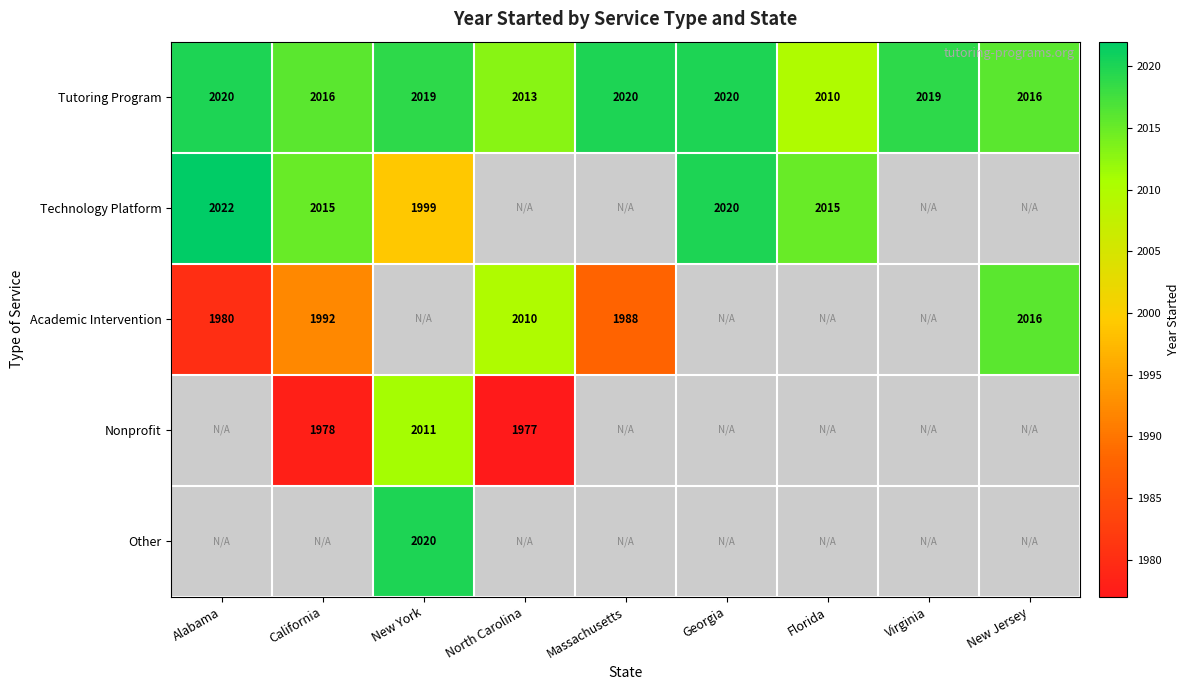

Is it true that Tutoring Program equals 723 at California?

False